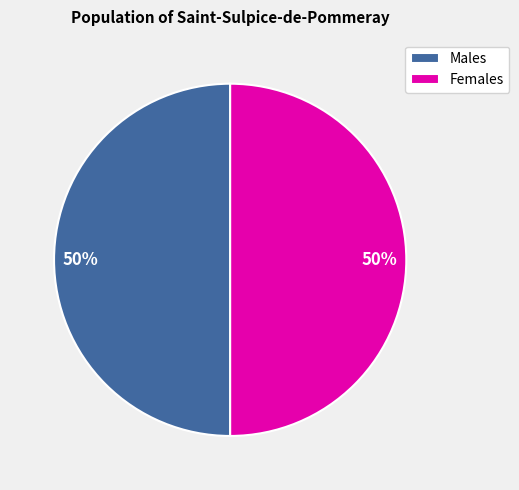

Count the number of slices in the pie.

2